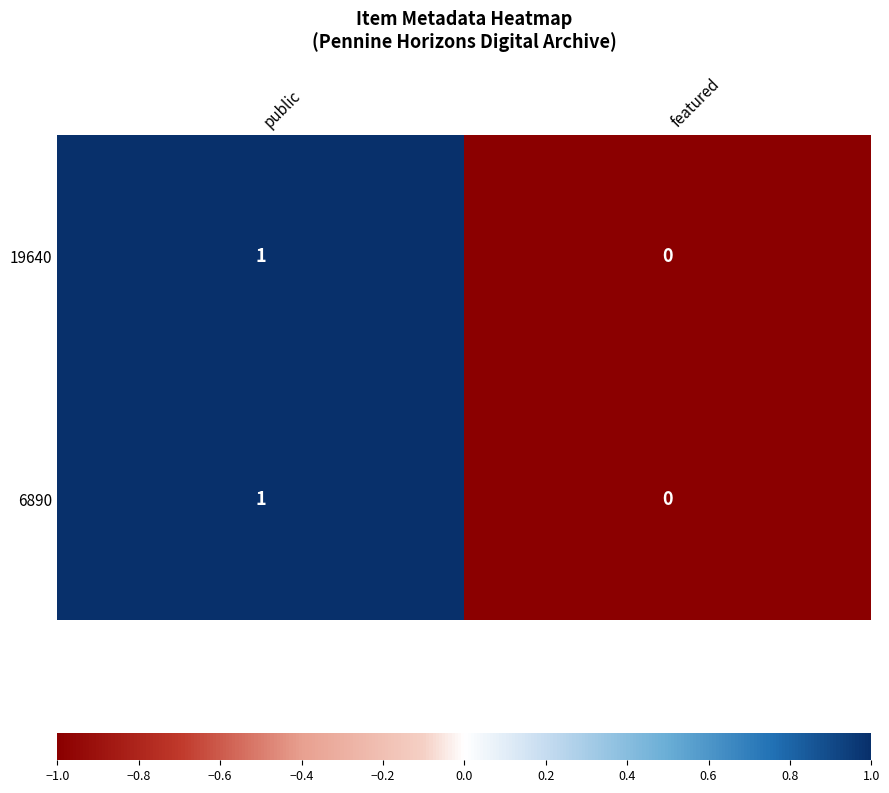

Where is 6890 nearest to the value 0?

featured